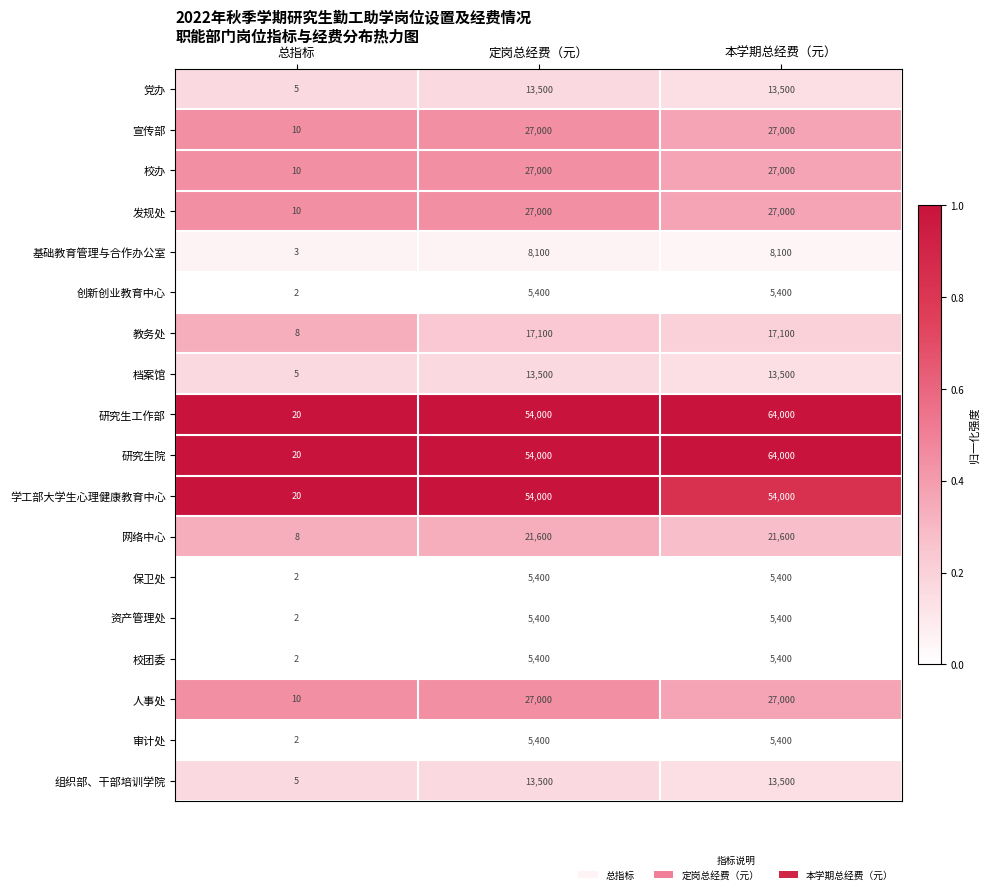

What is the total value across all series at 定岗总经费（元）?

384300